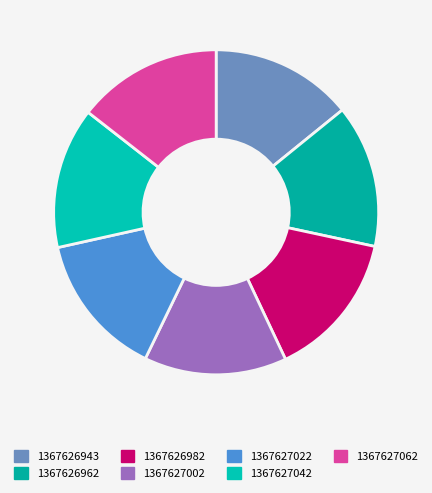

What percentage is the 1367627042 slice, to the nearest percent?

14%